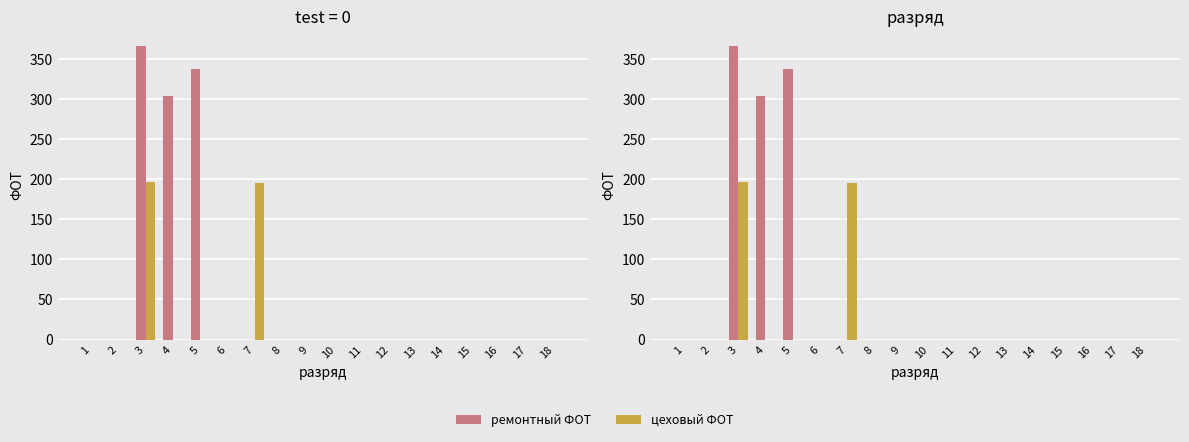

How many categories are shown in the chart?

18